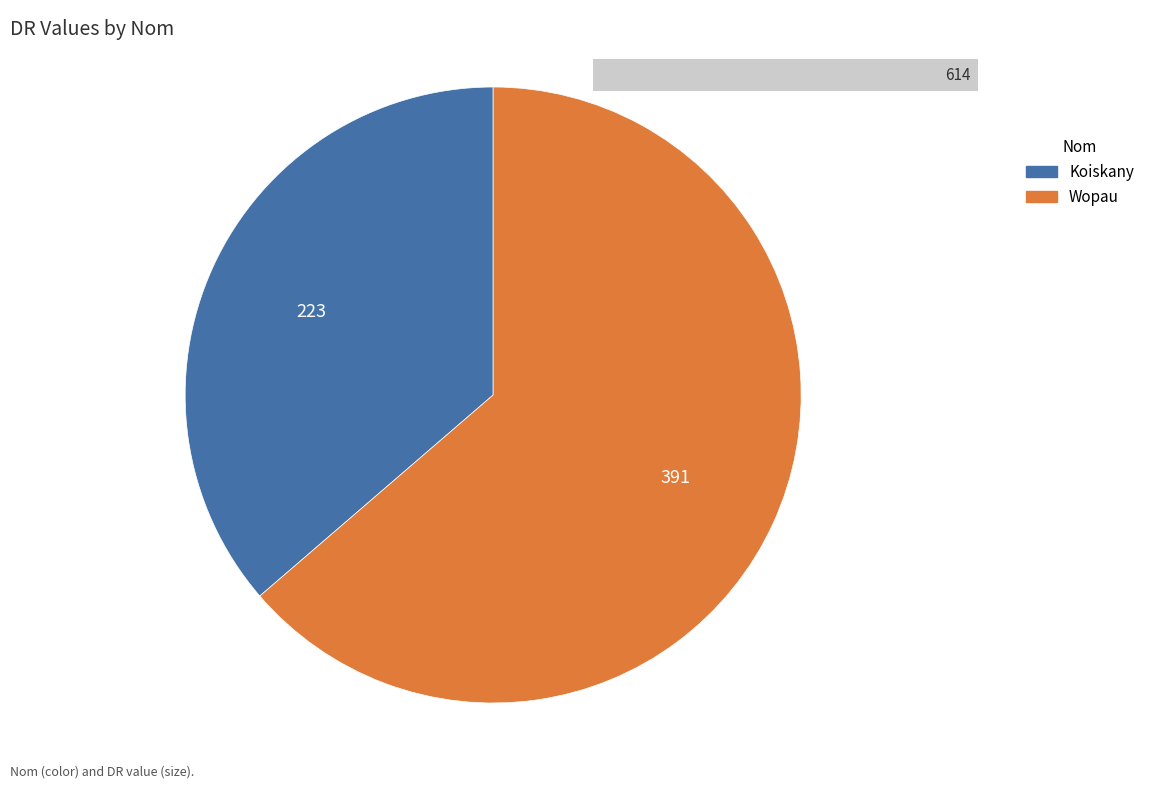

Rank the categories by value from highest to lowest.

Wopau, Koiskany